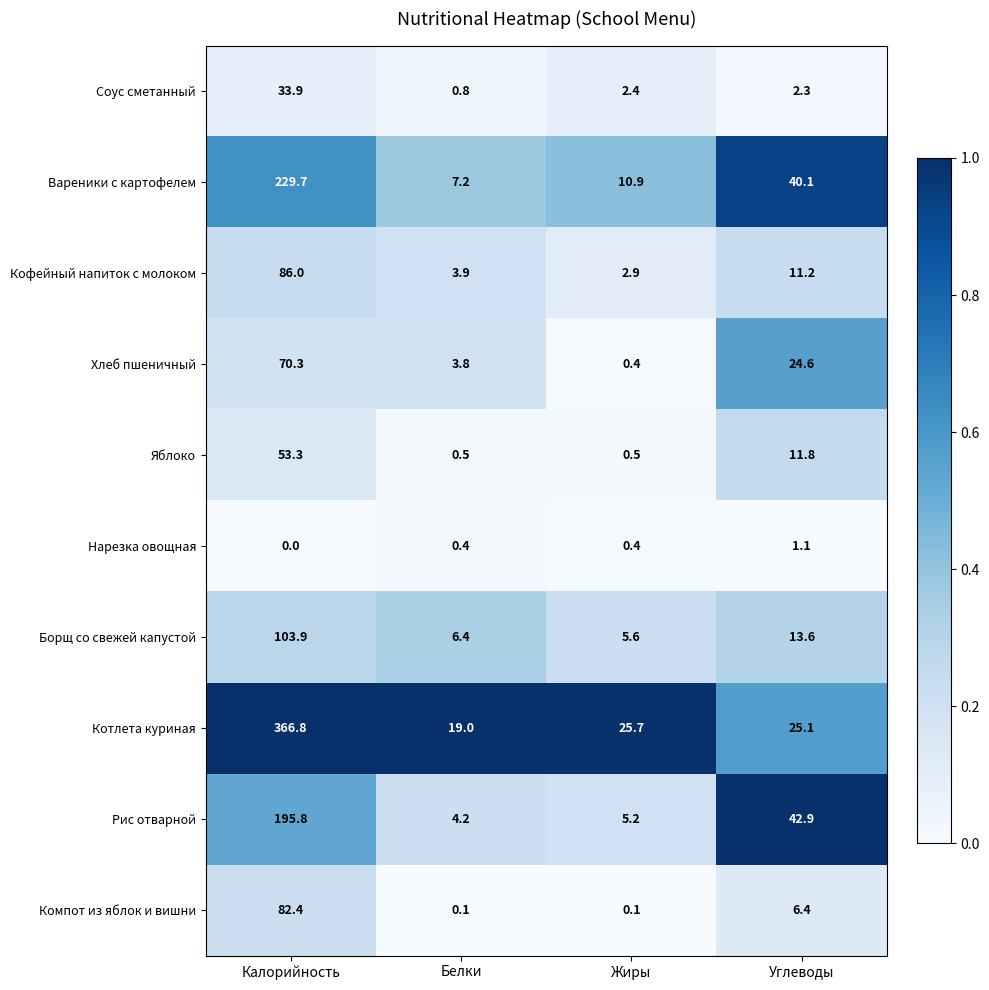

The value of Соус сметанный at Калорийность is 33.9. True or false?

True